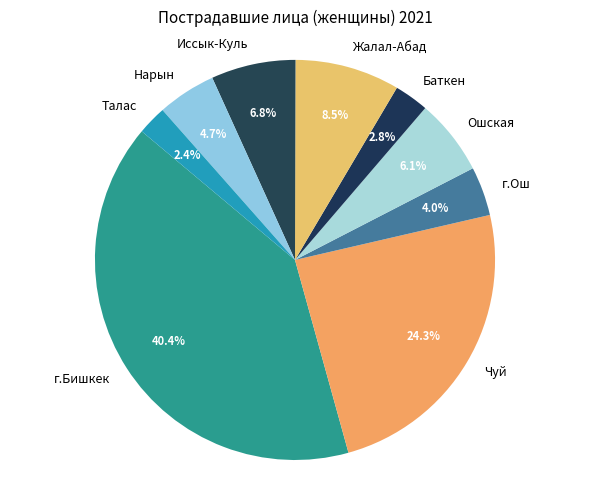

What percentage is the Талас slice, to the nearest percent?

2%